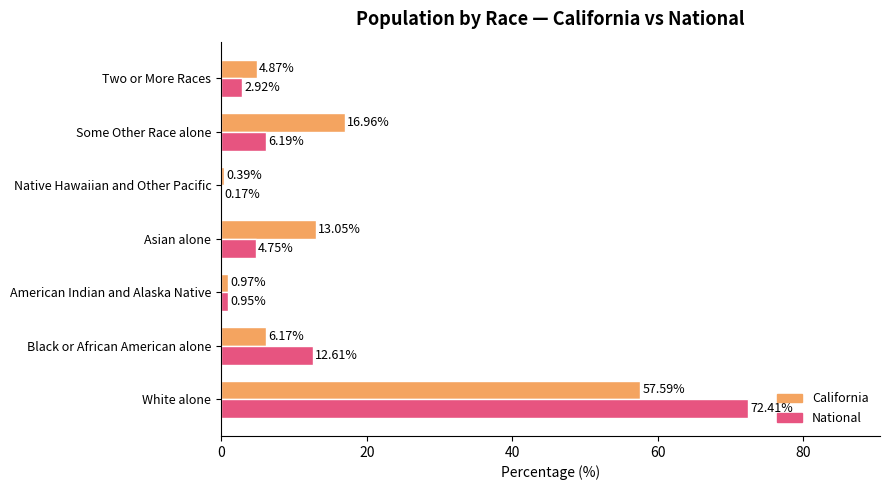

Which label corresponds to the largest value in the chart?

White alone